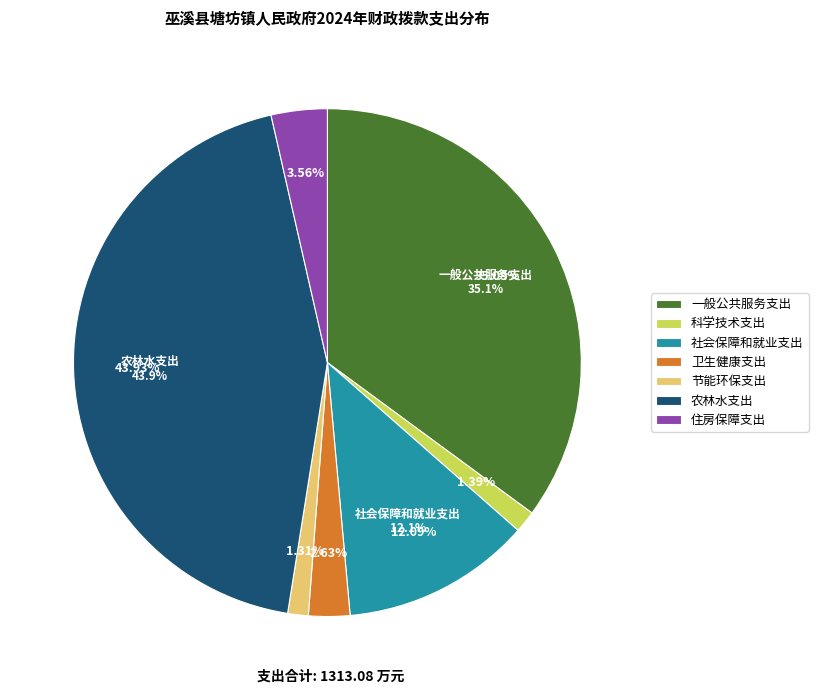

What is the smallest slice in the pie chart?

节能环保支出